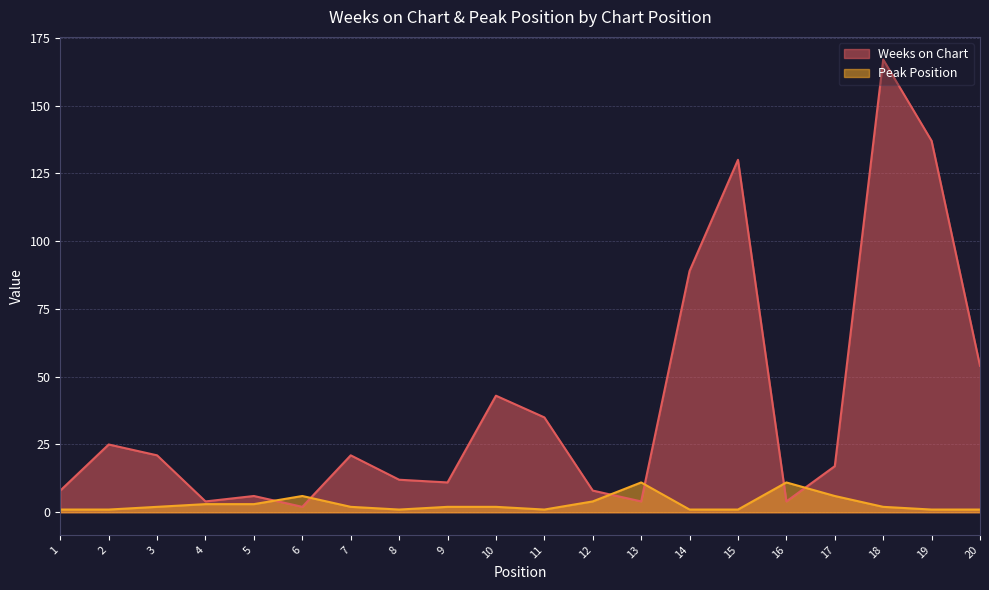

In Weeks on Chart, how many points are higher than both neighbors (excluding endpoints)?

6